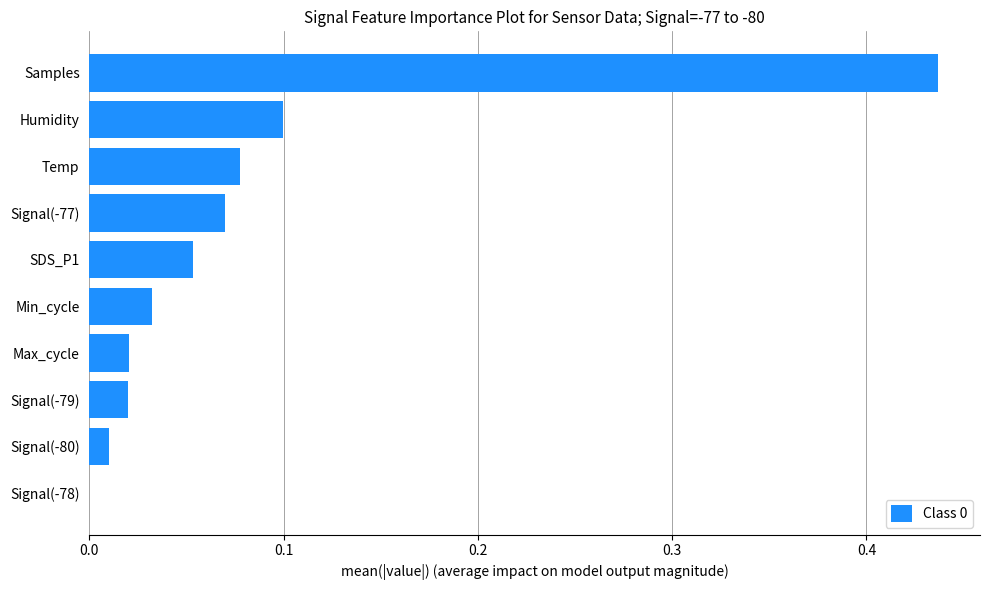

The value at Signal(-77) is 0.1. True or false?

True